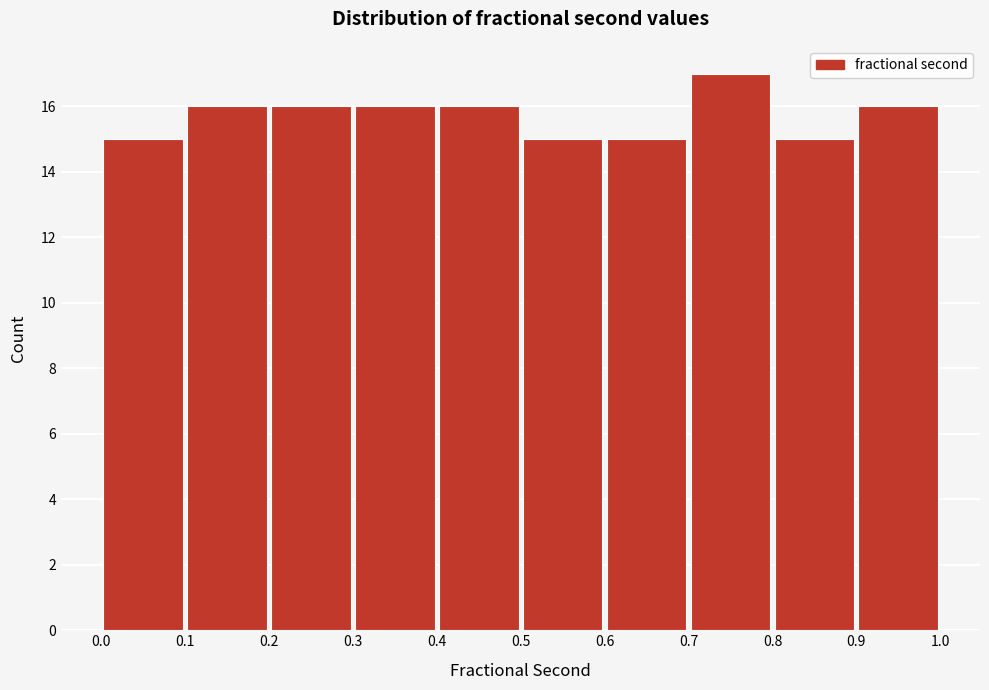

Reading left to right, transcribe this chart: for each bar, give the range it covers on the x-axis and its height. The values are not printed on the chart, so give them approximately, as read against the axis.

0.0 to 0.1: 15
0.1 to 0.2: 16
0.2 to 0.3: 16
0.3 to 0.4: 16
0.4 to 0.5: 16
0.5 to 0.6: 15
0.6 to 0.7: 15
0.7 to 0.8: 17
0.8 to 0.9: 15
0.9 to 1.0: 16